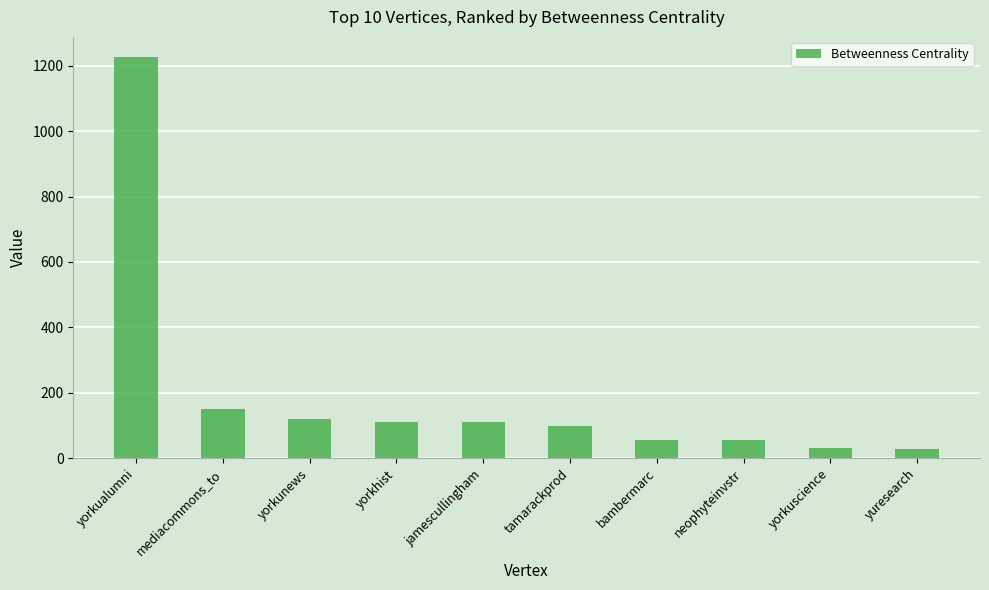

How many distinct data groups are displayed?

1